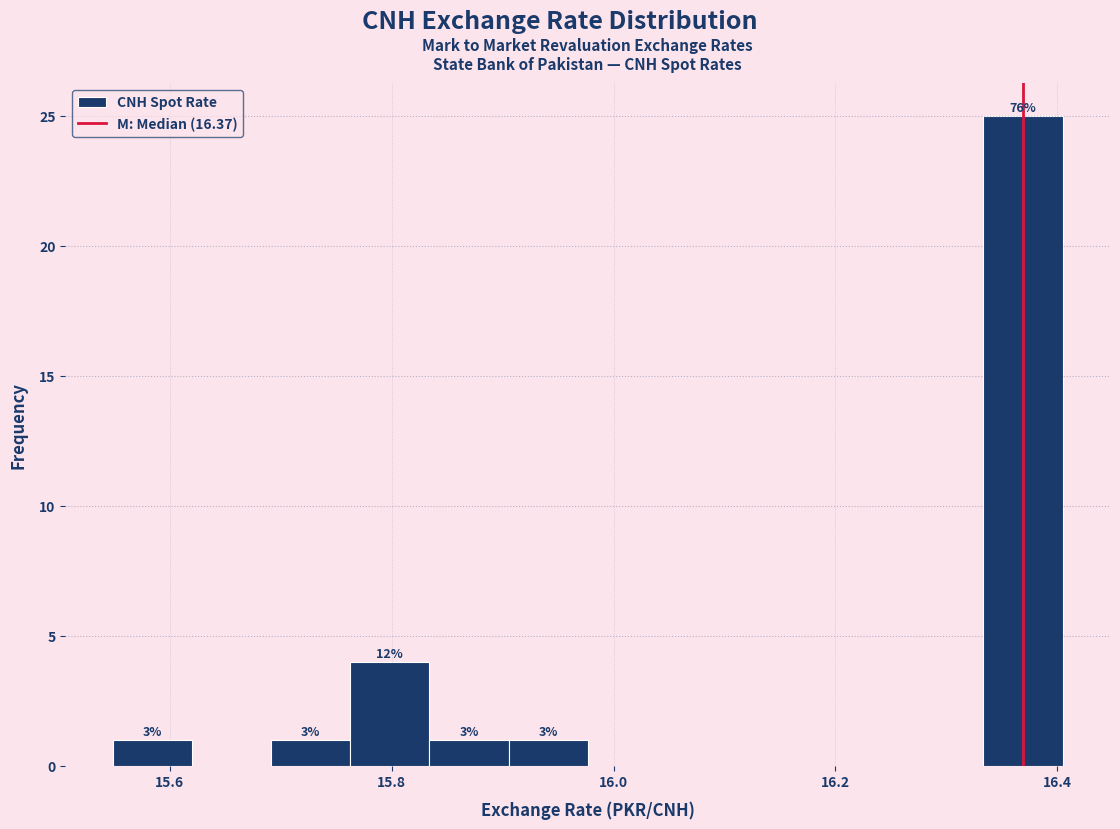

Read against the x-axis, roughly where is the centre of the tallest bar?

16.36